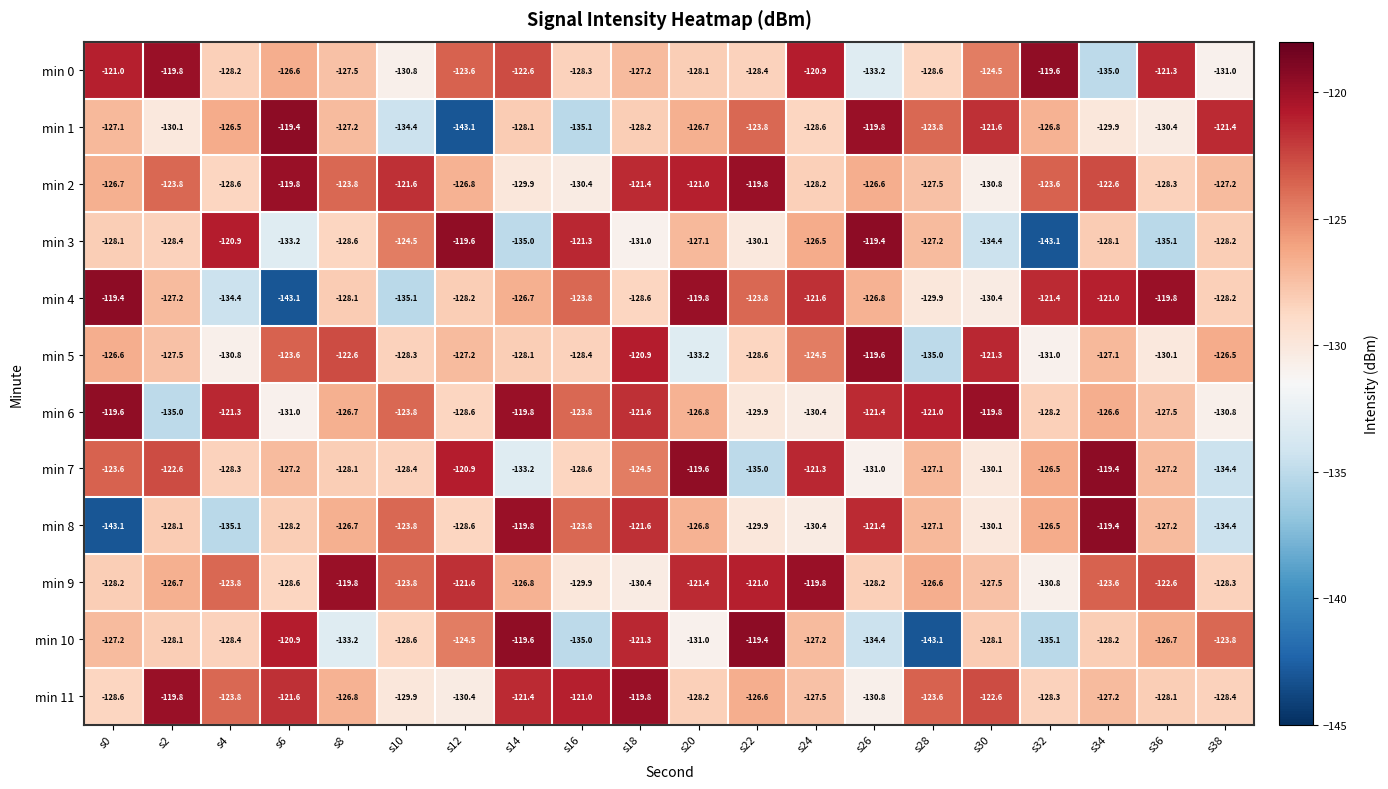

What value does the min 1 series have at s16?

-135.1